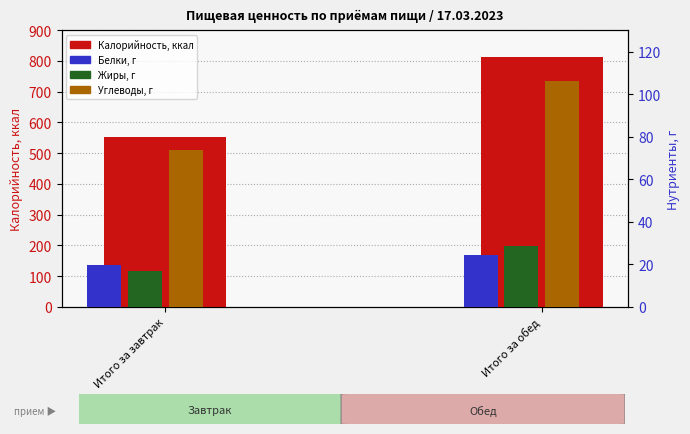

What is the label of the 1st bar from the right?

Итого за обед